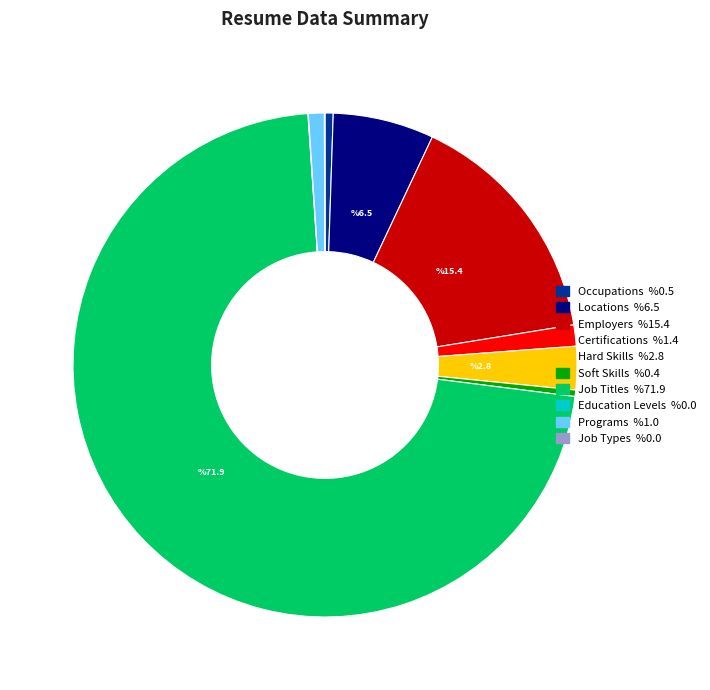

Is there a majority slice in this chart?

Yes